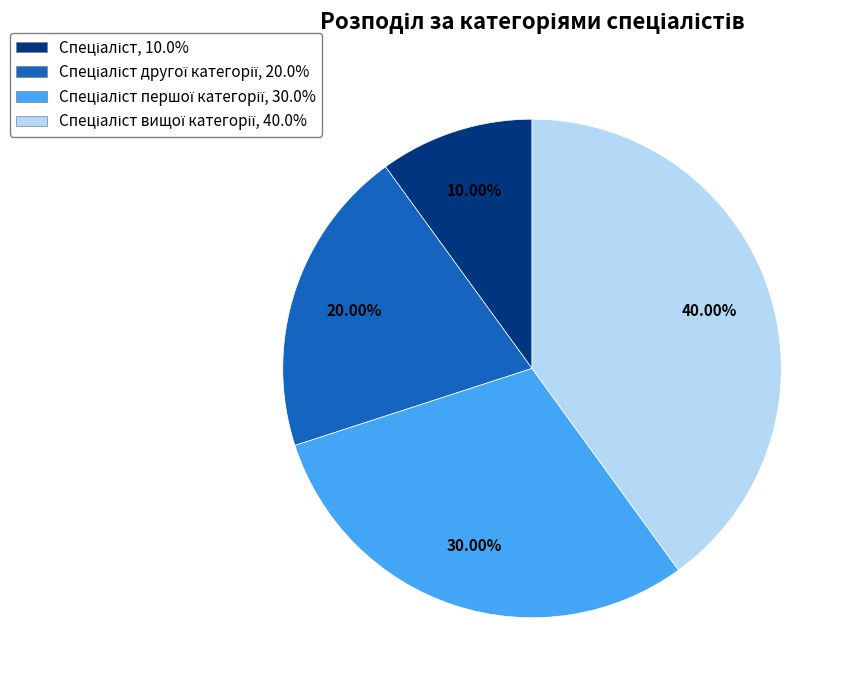

Is there a majority slice in this chart?

No